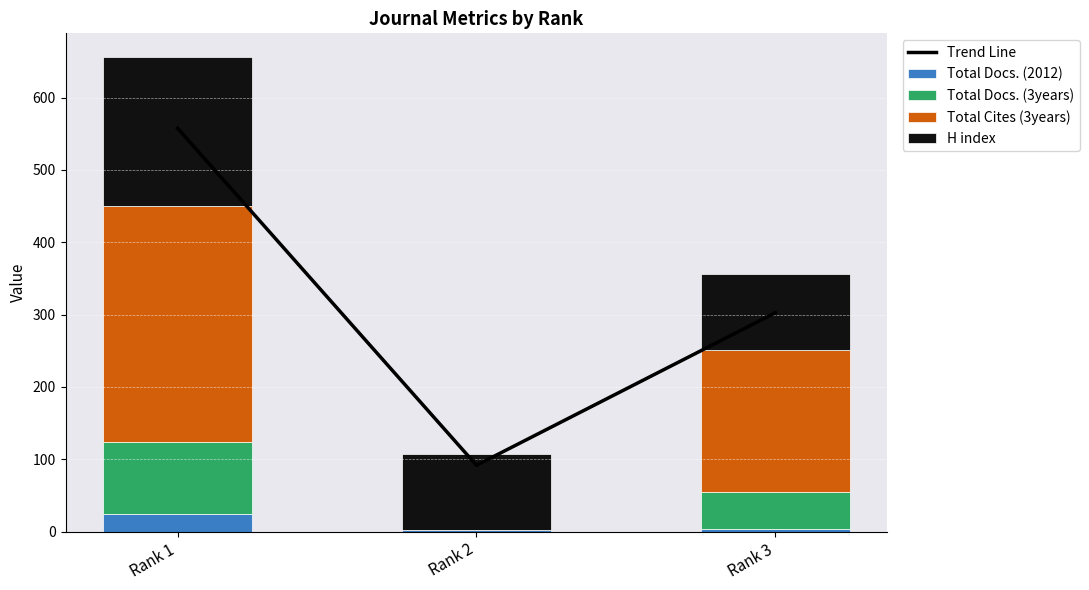

Reading left to right, list all the values displayed in this chart.

Trend Line: 557.6	91.8	302.6
Total Docs. (2012): 24.0	3.0	4.0
Total Docs. (3years): 100.0	0.0	51.0
Total Cites (3years): 326.0	0.0	196.0
H index: 206.0	105.0	105.0